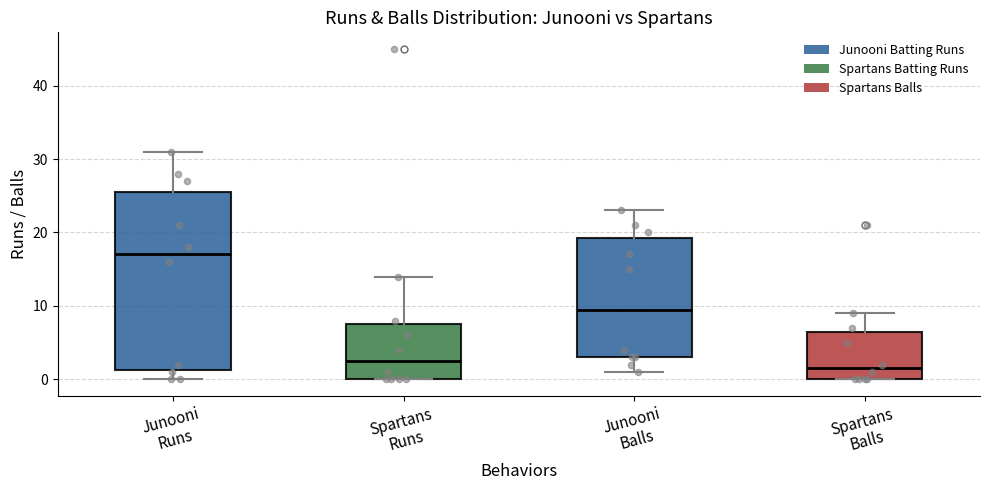

Reading left to right, transcribe this box plot: for each box, give where its median line is, the range the box spans, and where its two whiskers end, as read against the y-axis. The values are not printed on the chart, so give them approximately, as read against the axis.

Junooni Runs: median 17, box 1 to 26, whiskers 0 to 31
Spartans Runs: median 3, box 0 to 8, whiskers 0 to 14
Junooni Balls: median 10, box 3 to 19, whiskers 1 to 23
Spartans Balls: median 2, box 0 to 7, whiskers 0 to 9